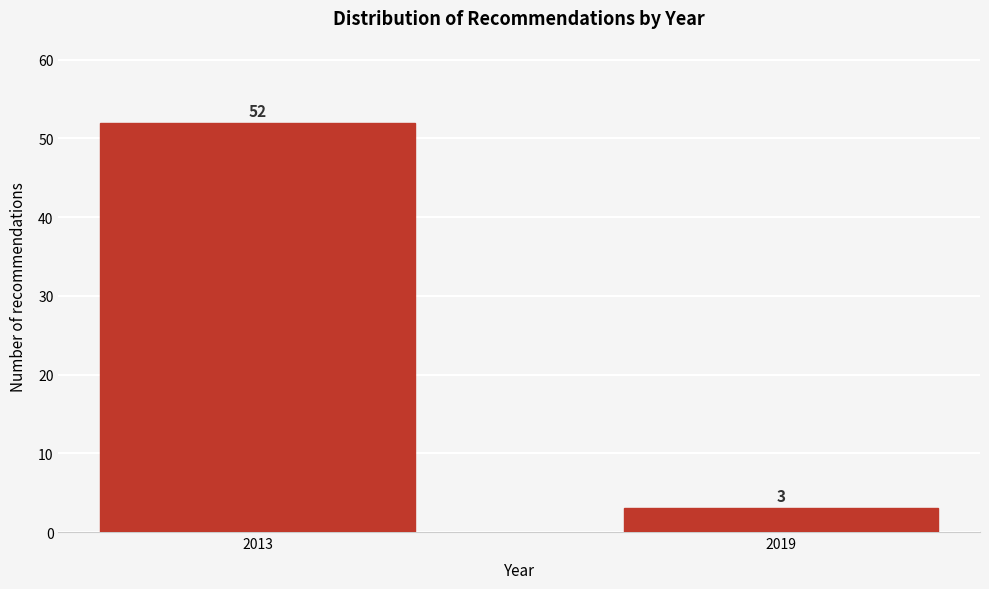

Reading left to right, extract all data points from this chart.

52	3